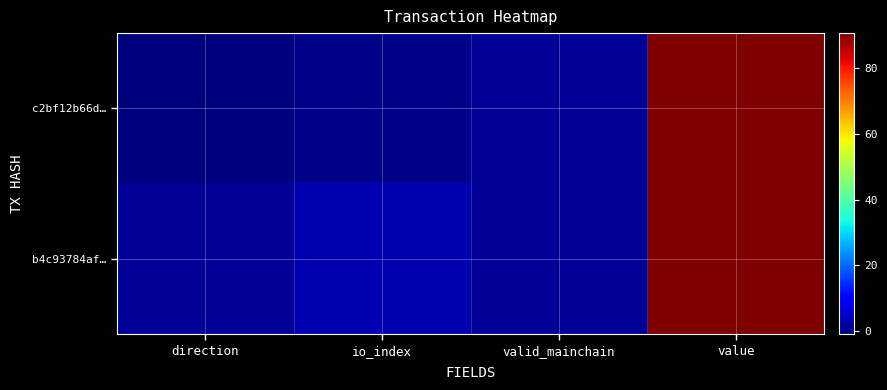

Which series has the widest spread of values?

c2bf12b66d…